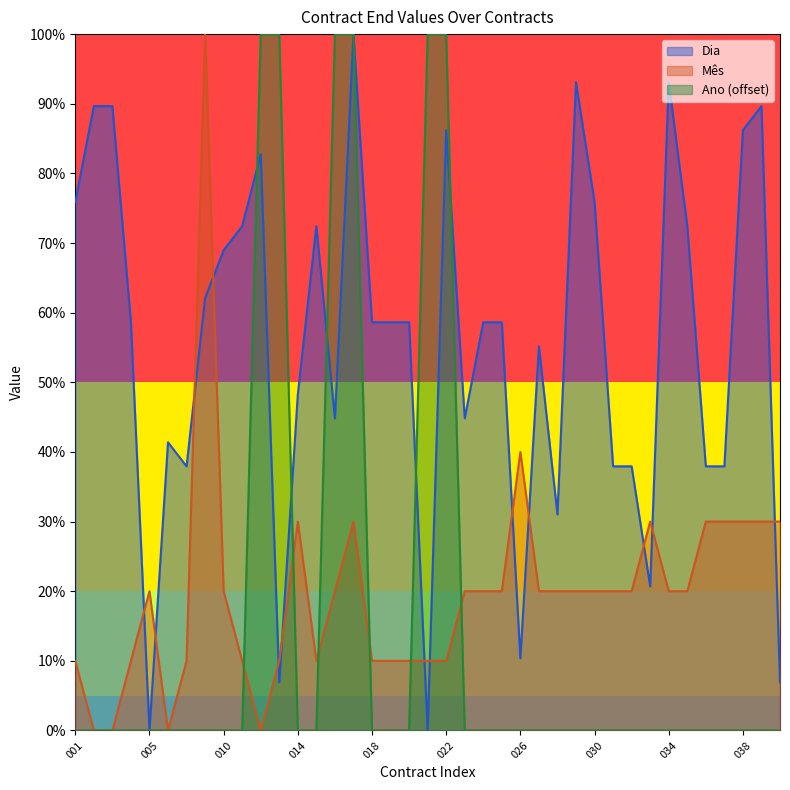

Rank the series by their maximum value, from highest to lowest.

Dia, Mês, Ano